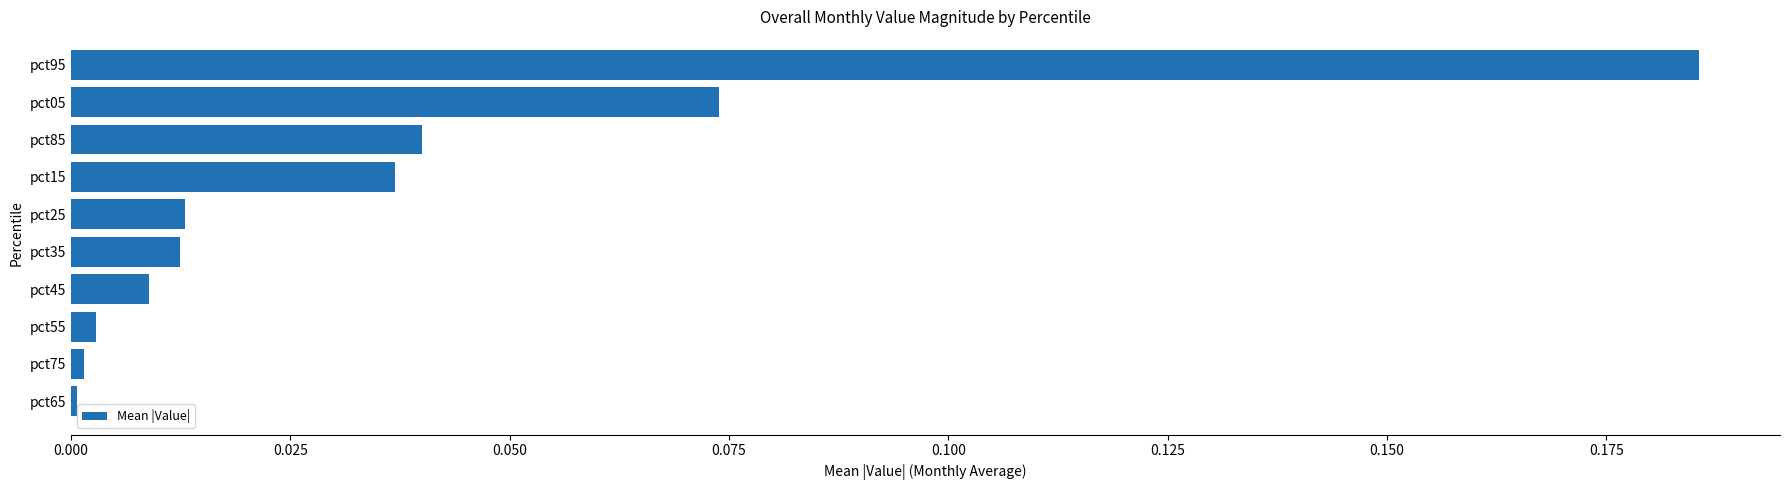

The chart shows a value of 0.1 at pct85. True or false?

False